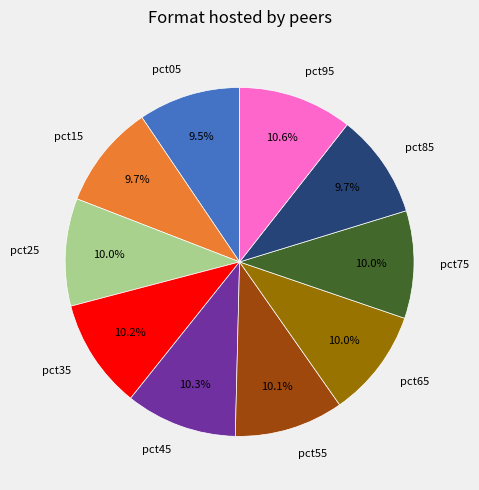

What is the ratio of the value at pct65 to the value at pct45?

1.0